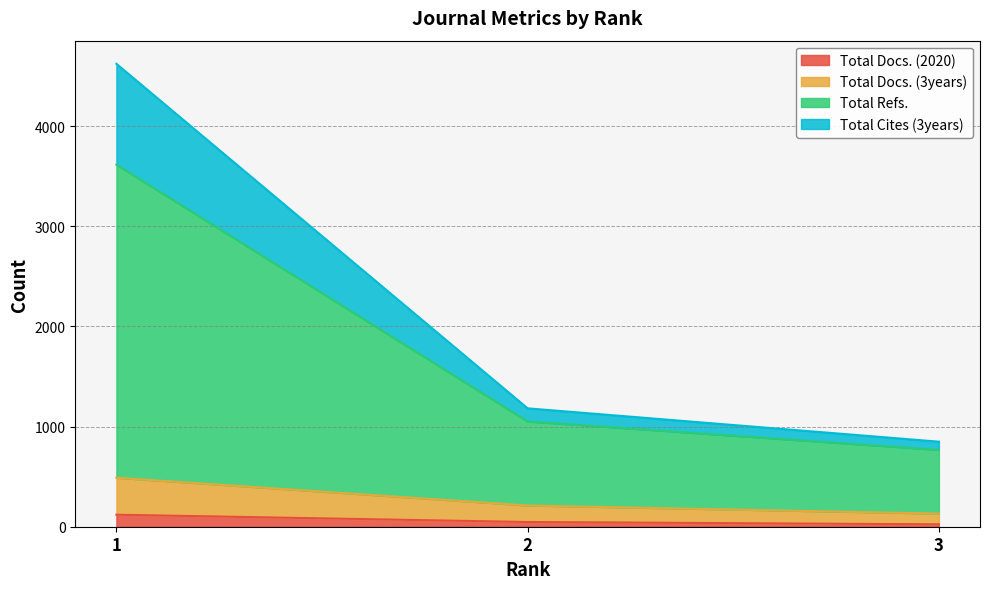

Rank the series by their maximum value, from highest to lowest.

Total Refs., Total Cites (3years), Total Docs. (3years), Total Docs. (2020)